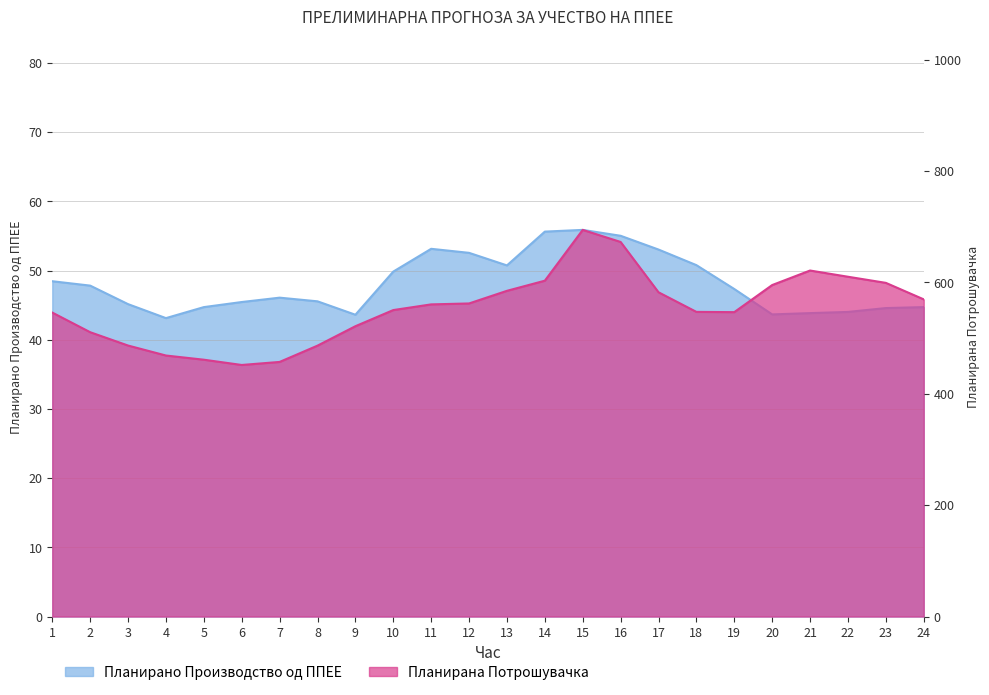

Is it true that Планирана Потрошувачка equals 837.6 at 12?

False